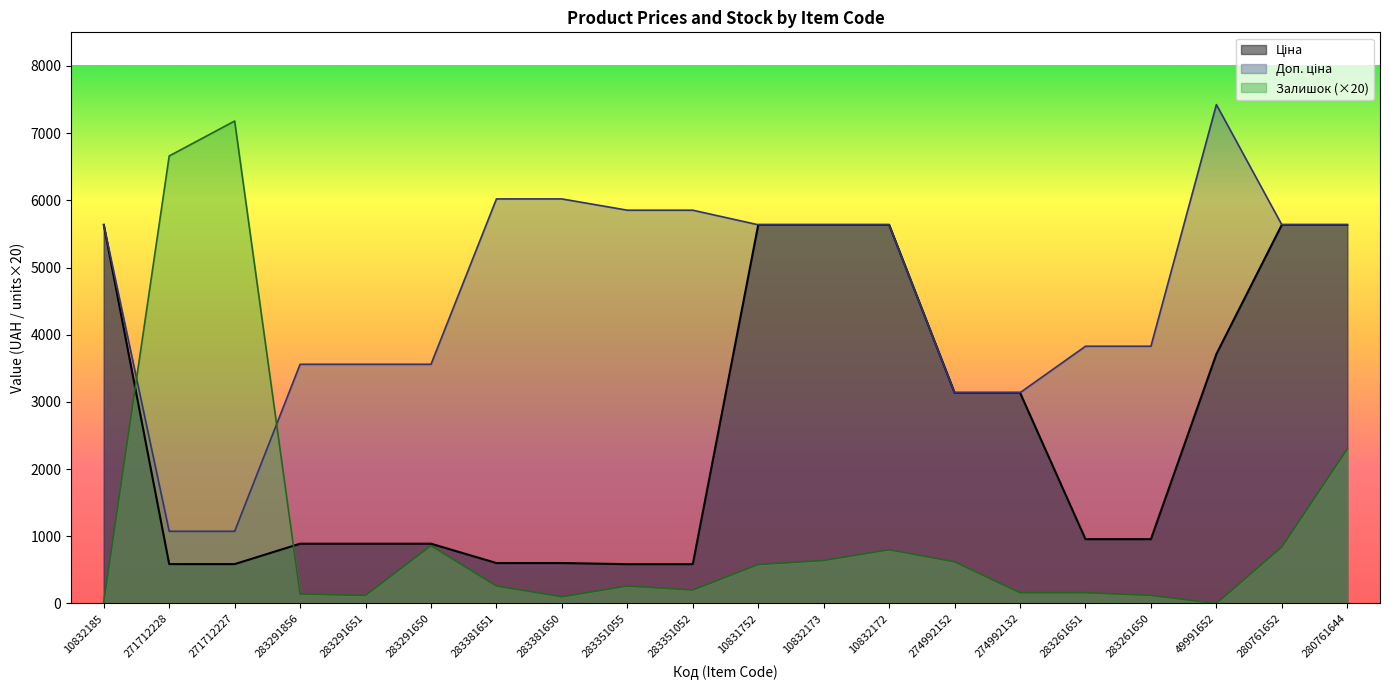

What is the average value of the Доп. ціна series?

4587.3